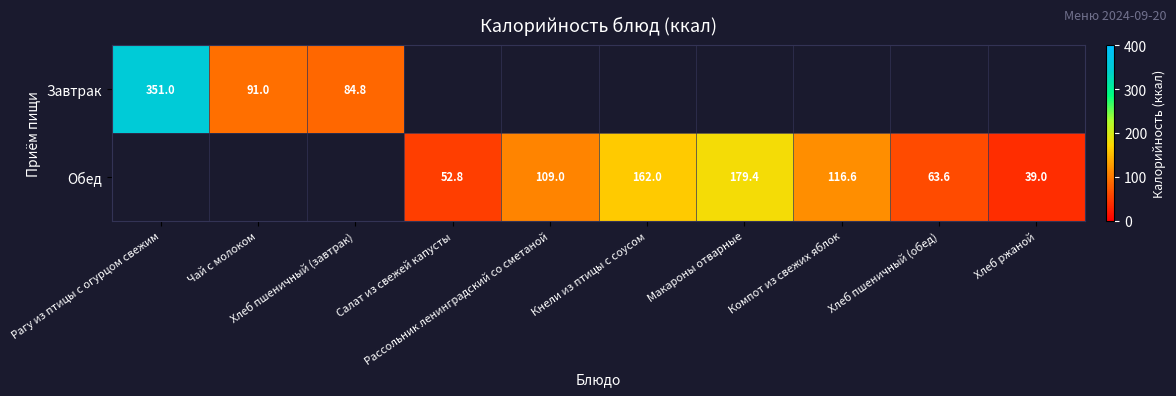

List the series in order of their overall mean, lowest first.

Завтрак, Обед